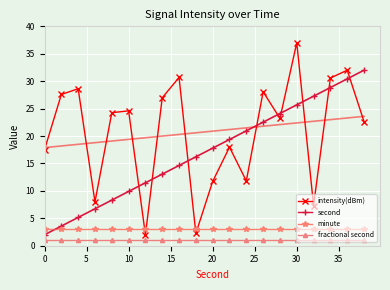

Is it true that second equals 24.9 at 20?

False